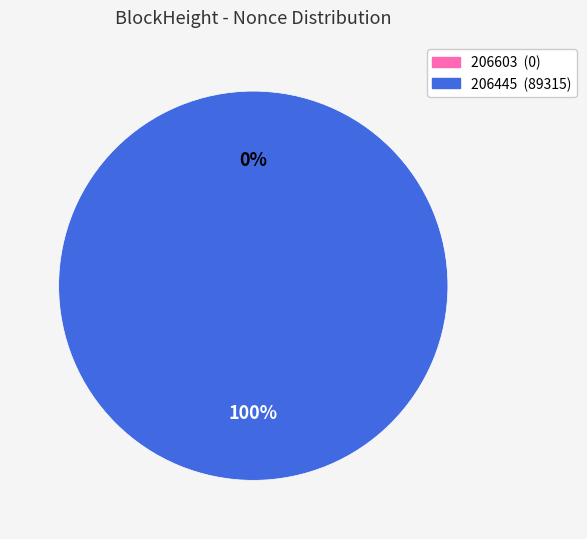

To the nearest percent, what is the average slice percentage?

50%